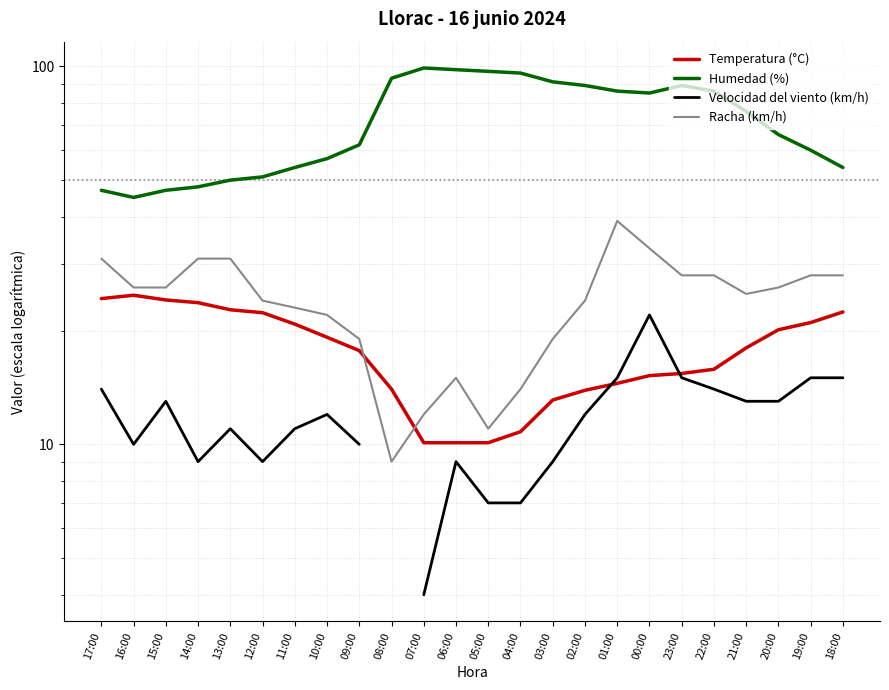

Does the chart have visible grid lines?

Yes